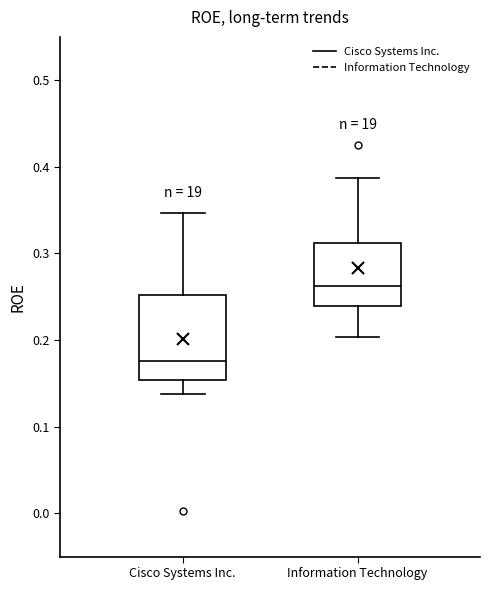

Which box is the tallest, from its lower edge to its upper edge?

Cisco Systems Inc.